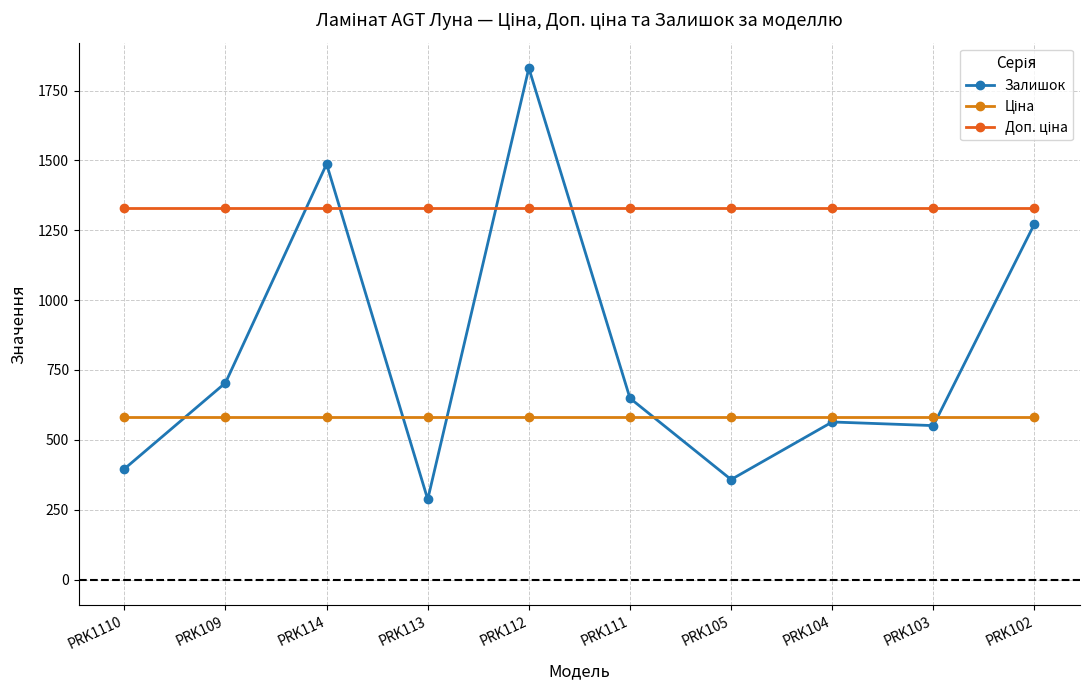

What is the total value across all series at PRK105?

2268.6